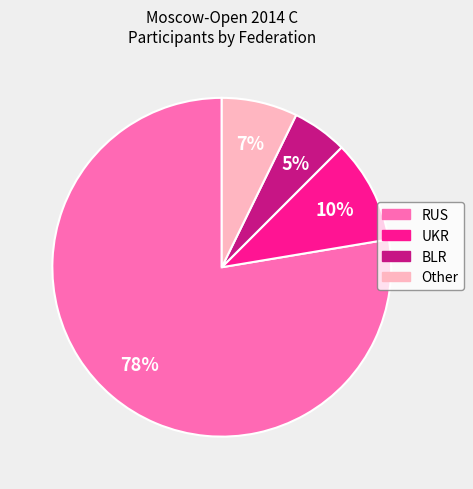

To the nearest percent, what percentage of the pie is BLR?

5%